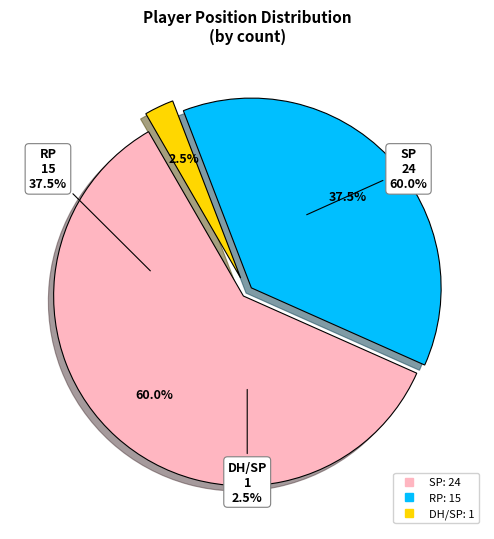

Count the number of slices in the pie.

3